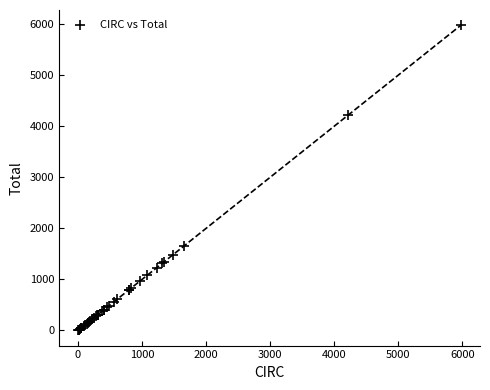

What Y value in the scatter plot is closest to 2991?

4225